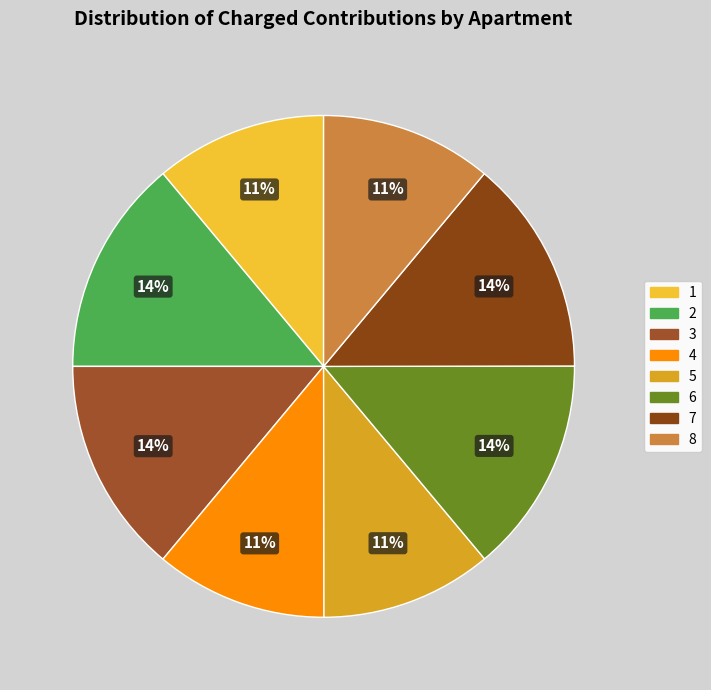

What is the change in value from 2 to 4?

-1452.8